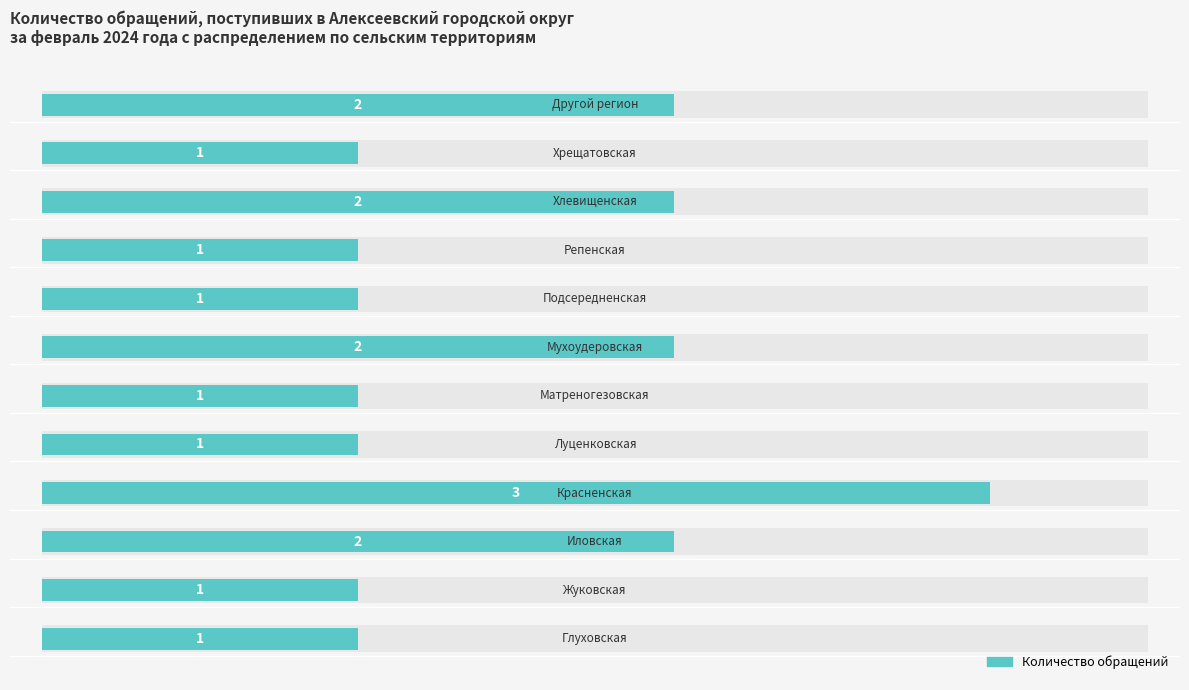

What is the approximate value at 9?

2